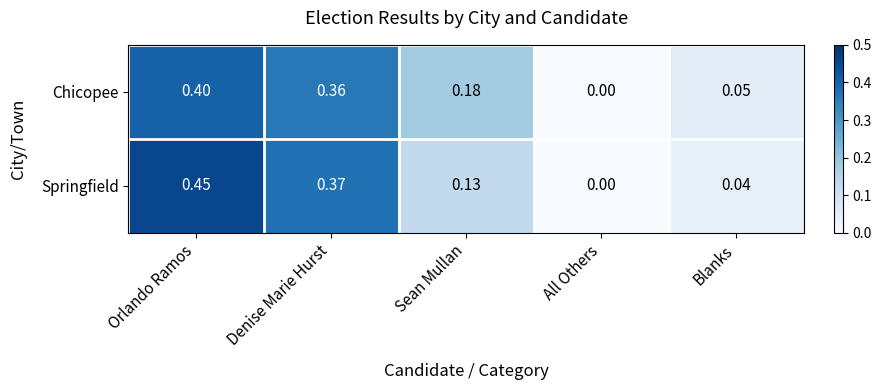

Where is Chicopee nearest to the value 0?

All Others